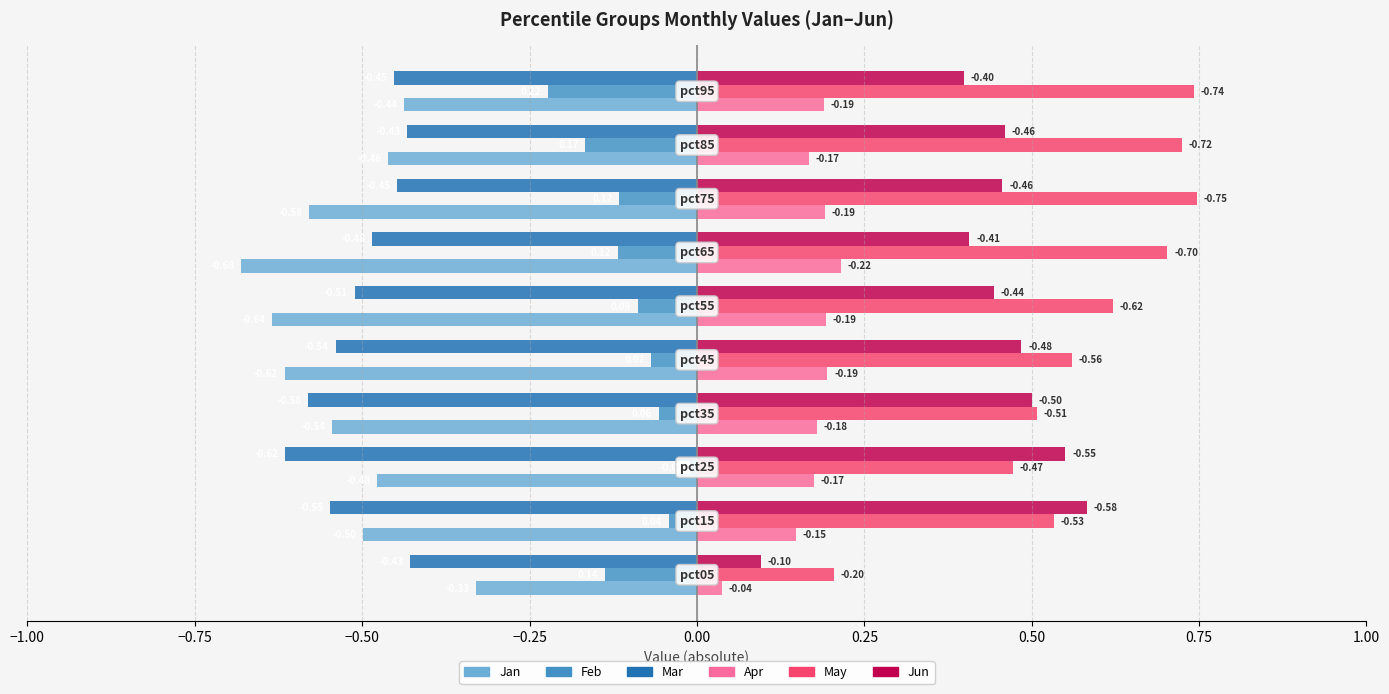

Which series has the largest range (max minus min)?

May